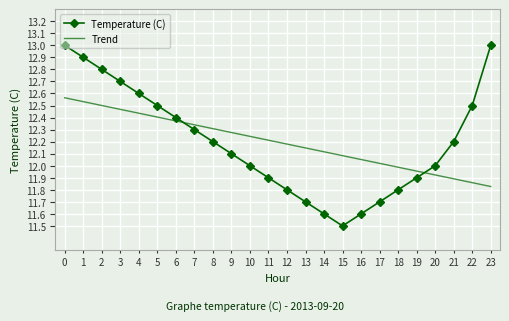

What is the difference between the highest and lowest values at 22?

0.6